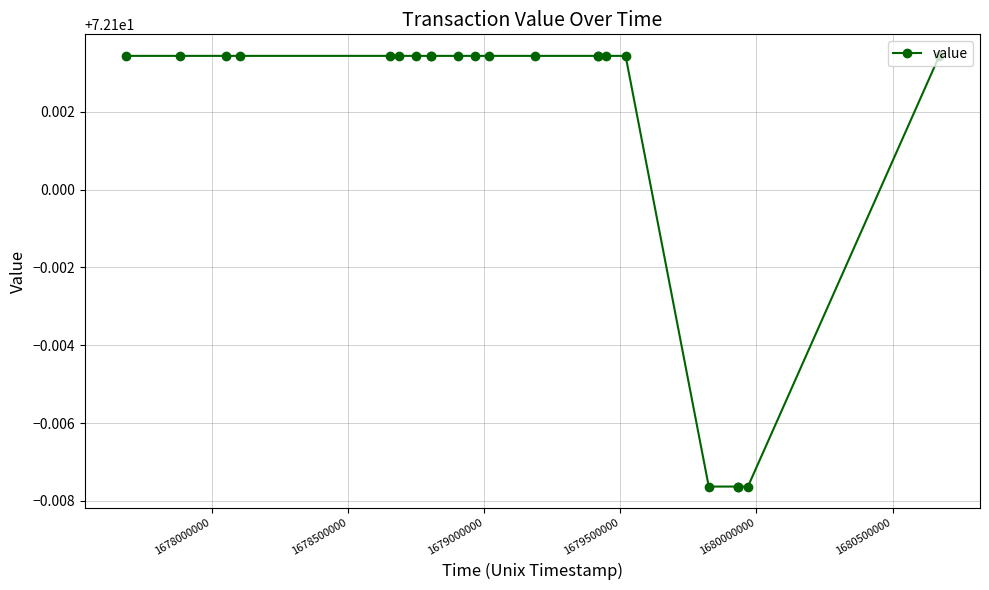

How many values are between 72 and 73?

22